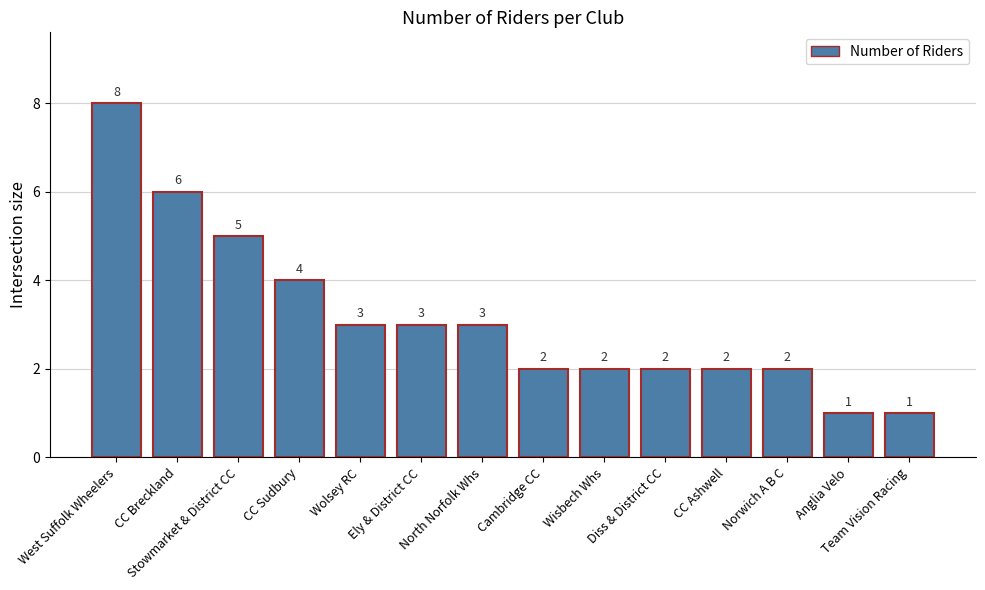

What is the maximum value shown in the chart?

8